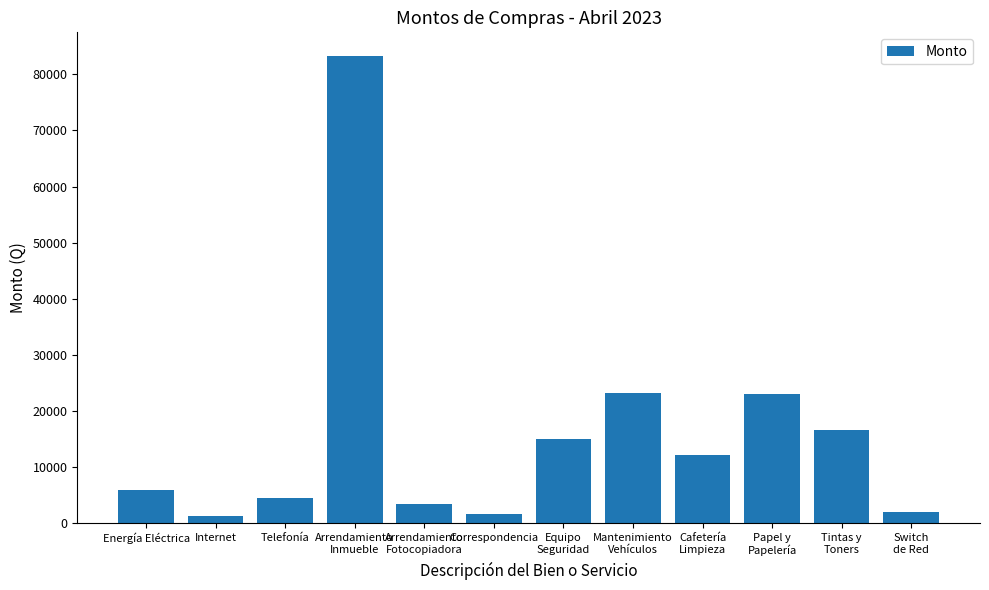

What position from the right is Energía Eléctrica?

12